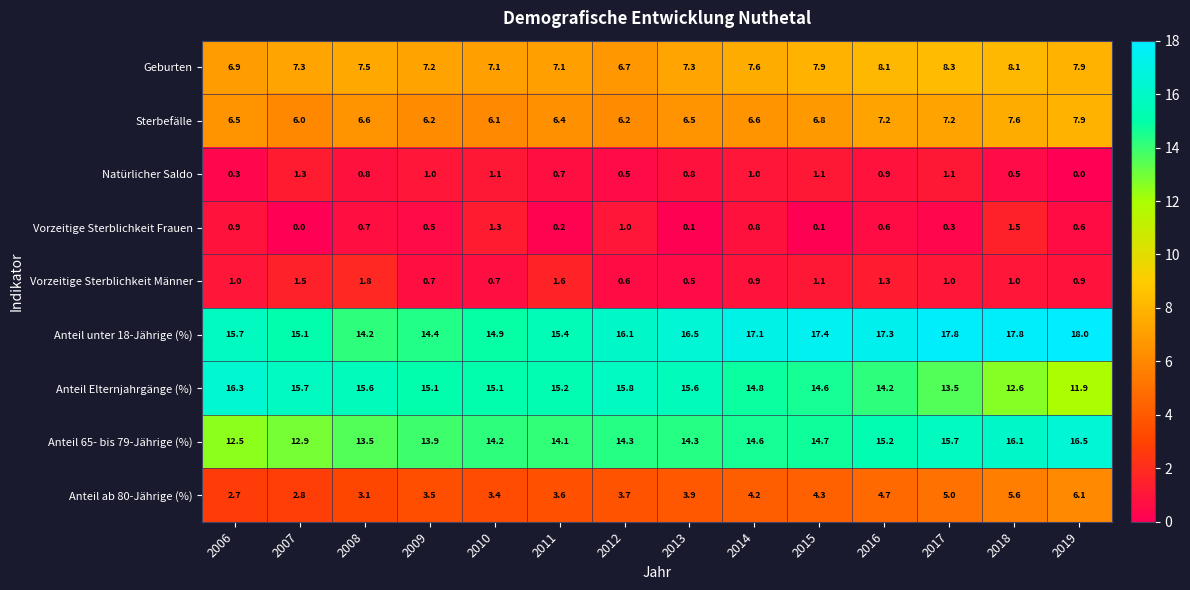

Which series has the largest range (max minus min)?

Anteil Elternjahrgänge (%)